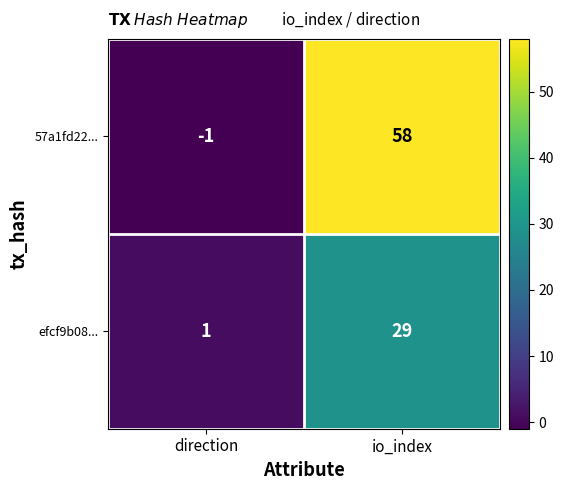

Which series has the largest range (max minus min)?

57a1fd22...